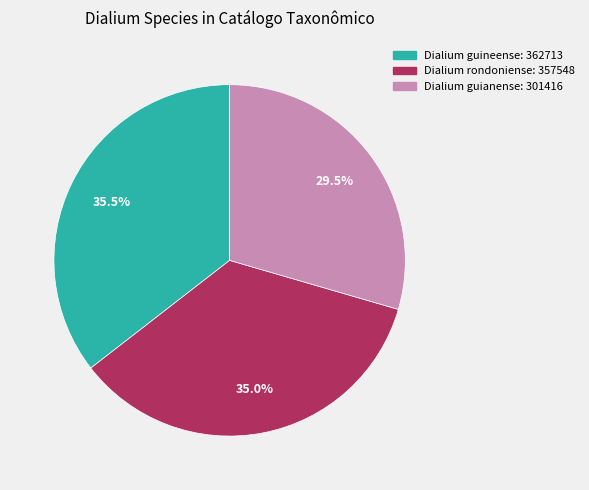

The Dialium rondoniense slice represents 26% of the pie. True or false?

False